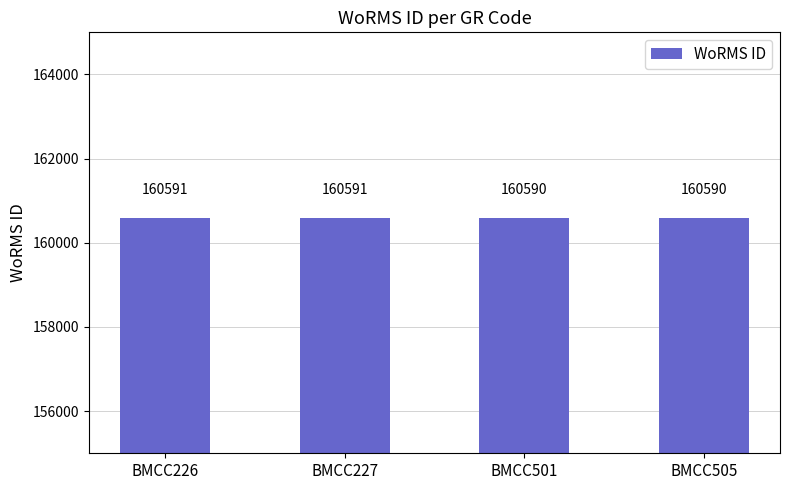

Reading right to left, what are all the values shown in this chart?

160590	160590	160591	160591